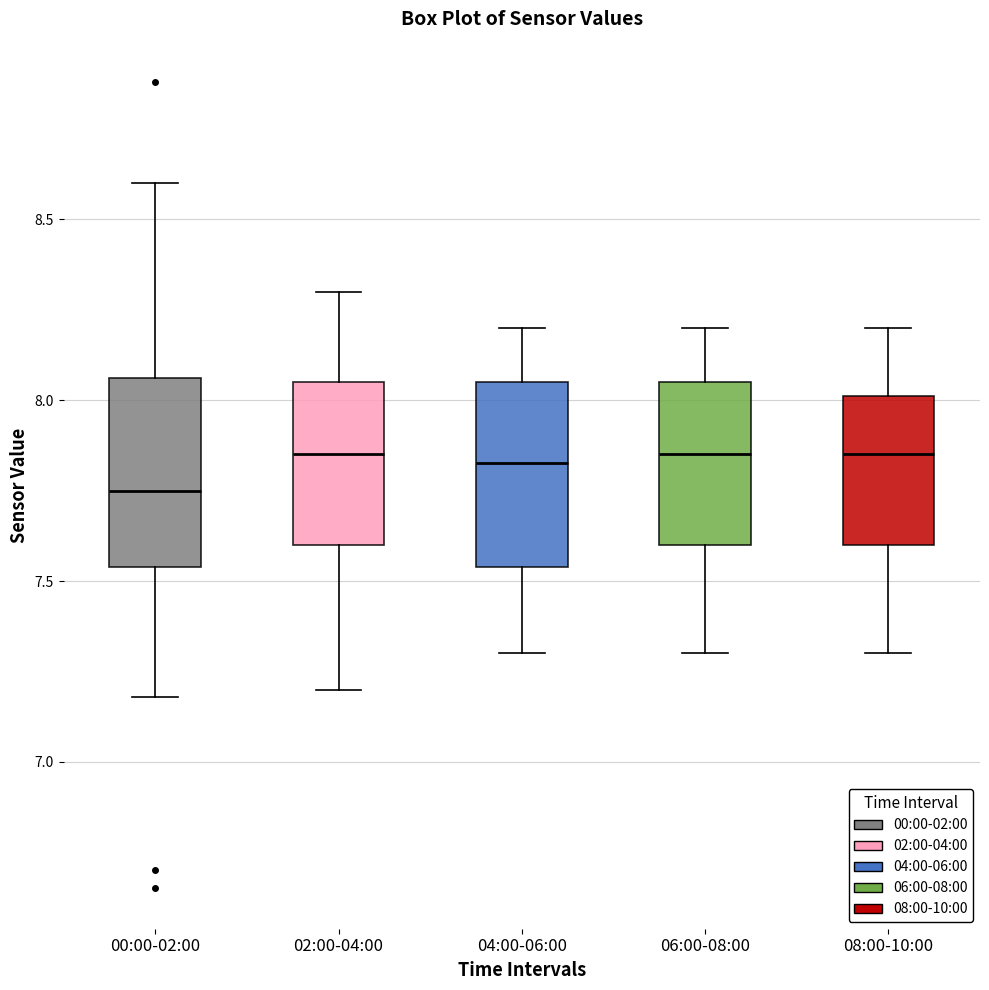

Reading left to right, read every box against the y-axis: the position of its median line, the range the box covers, and the ends of its whiskers. The values are not printed on the chart, so give them approximately, as read against the axis.

00:00-02:00: median 7.75, box 7.55 to 8.05, whiskers 7.20 to 8.60
02:00-04:00: median 7.85, box 7.60 to 8.05, whiskers 7.20 to 8.30
04:00-06:00: median 7.85, box 7.55 to 8.05, whiskers 7.30 to 8.20
06:00-08:00: median 7.85, box 7.60 to 8.05, whiskers 7.30 to 8.20
08:00-10:00: median 7.85, box 7.60 to 8.00, whiskers 7.30 to 8.20